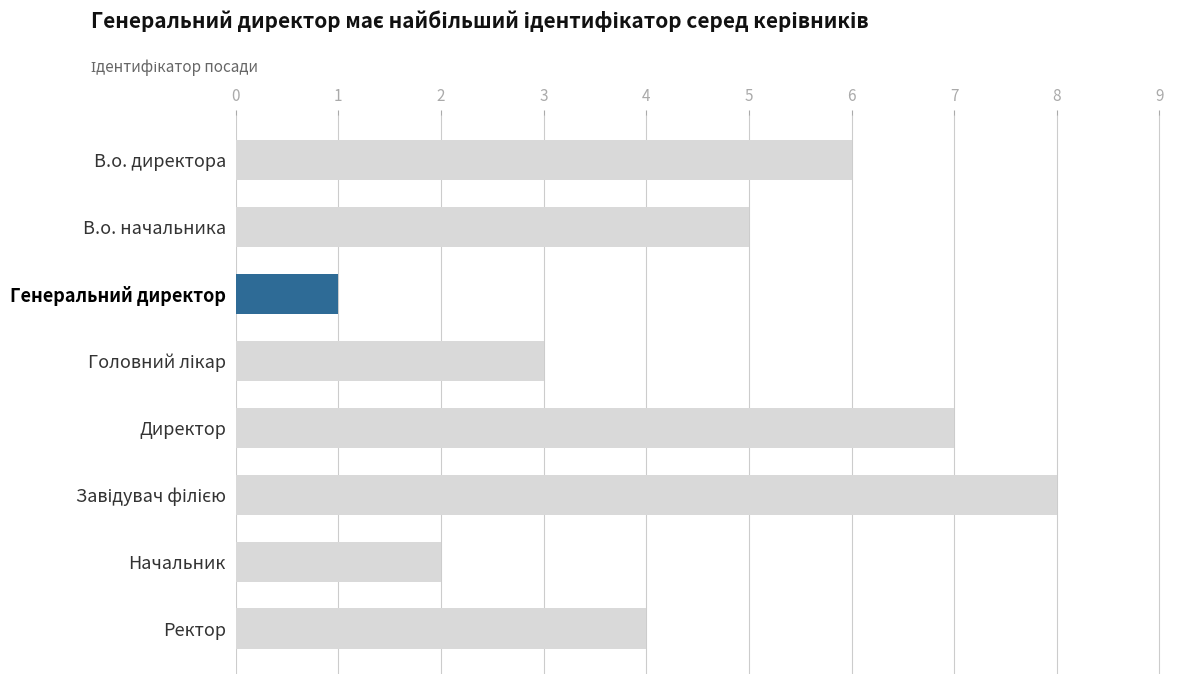

Does the chart contain stacked bars?

No